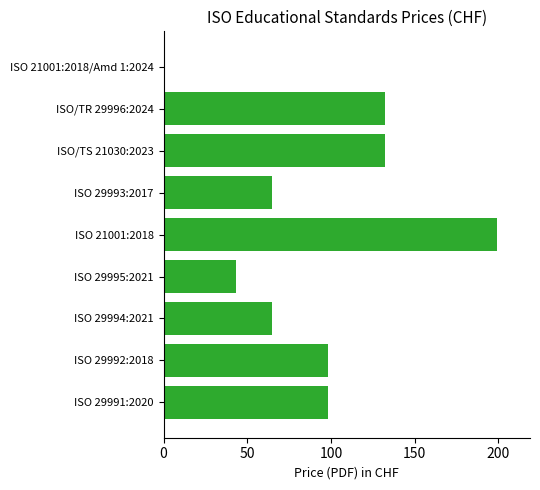

Approximately how many times larger is the value at ISO 29993:2017 compared to ISO/TR 29996:2024?

0.5